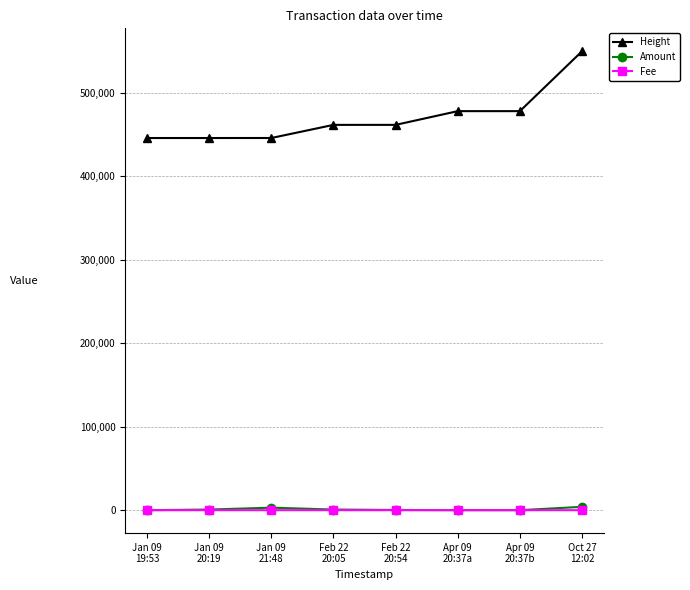

True or false: Amount and Height cross at least once.

False